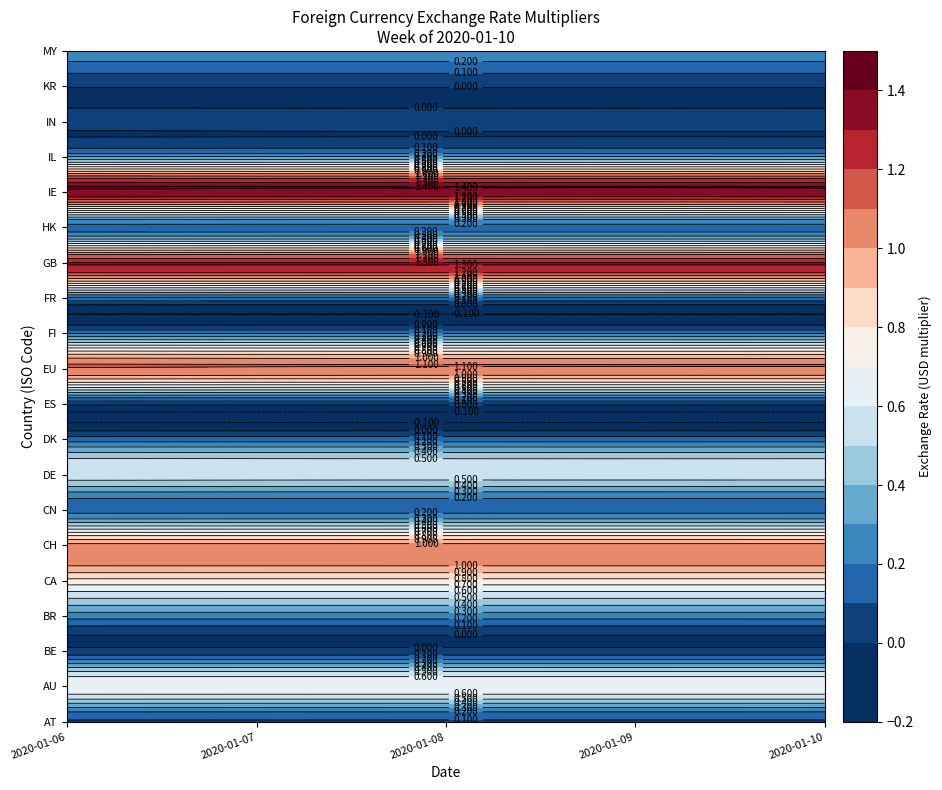

Rank the series by their maximum value, from highest to lowest.

IE, GB, EU, CH, CA, AU, DE, IL, BR, MY, FI, FR, DK, CN, HK, AT, BE, IN, ES, KR